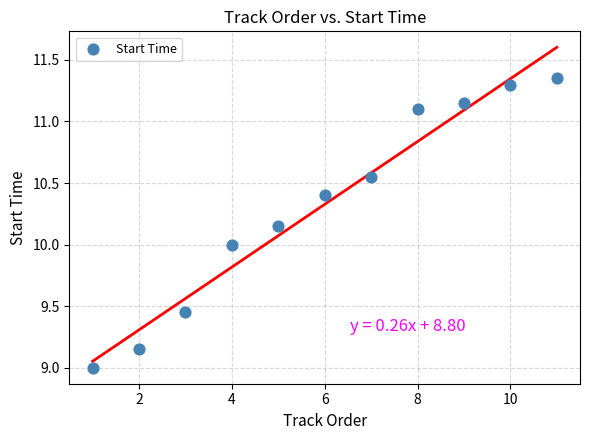

What is the range of X values (max minus min)?

10.0